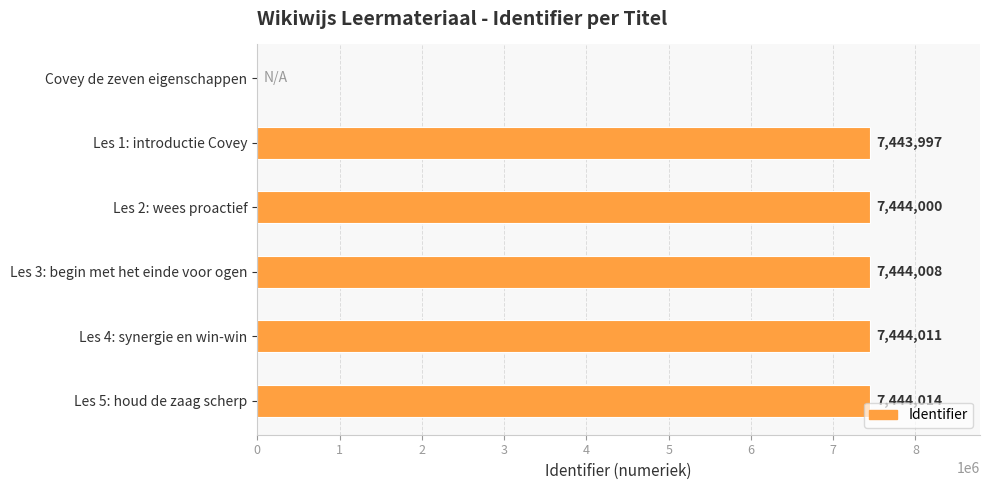

What is the average value?

6203338